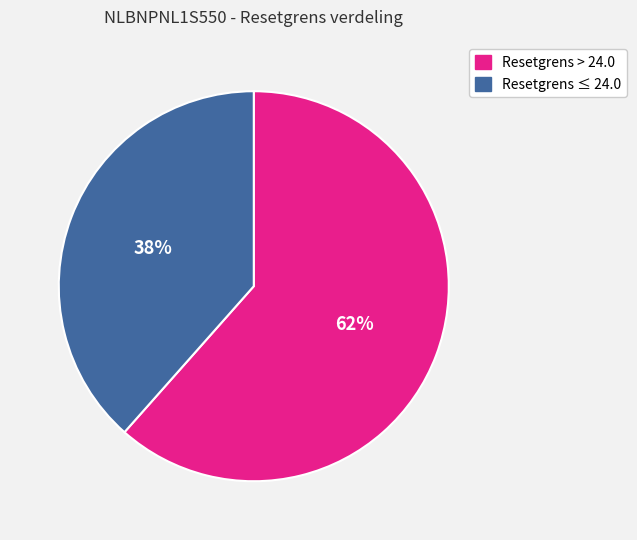

Does any single category account for the majority?

Yes